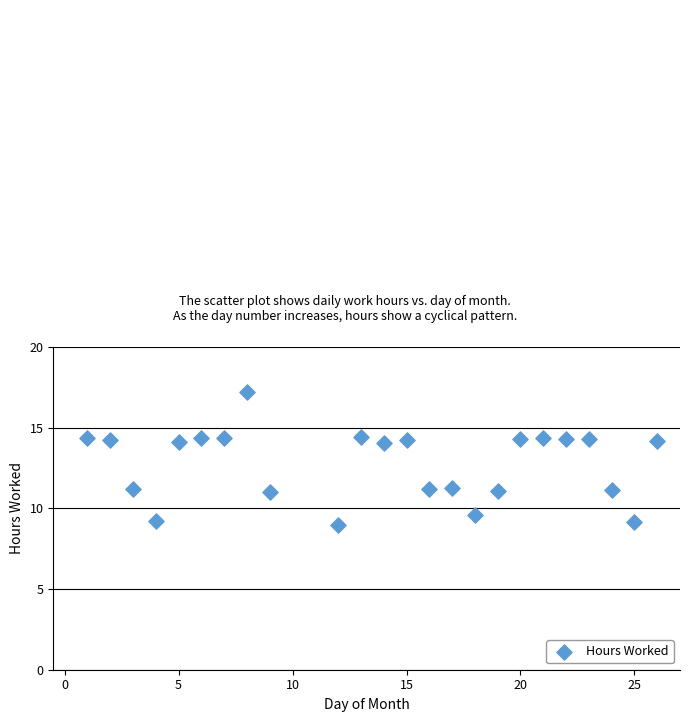

What is the range of X values (max minus min)?

25.0